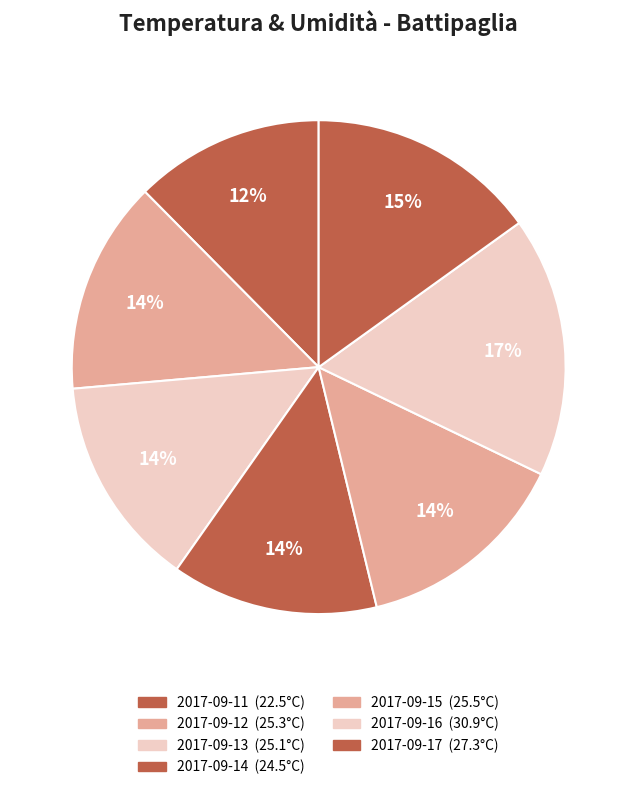

What percentage do 2017-09-12 and 2017-09-14 together represent?

27.5%